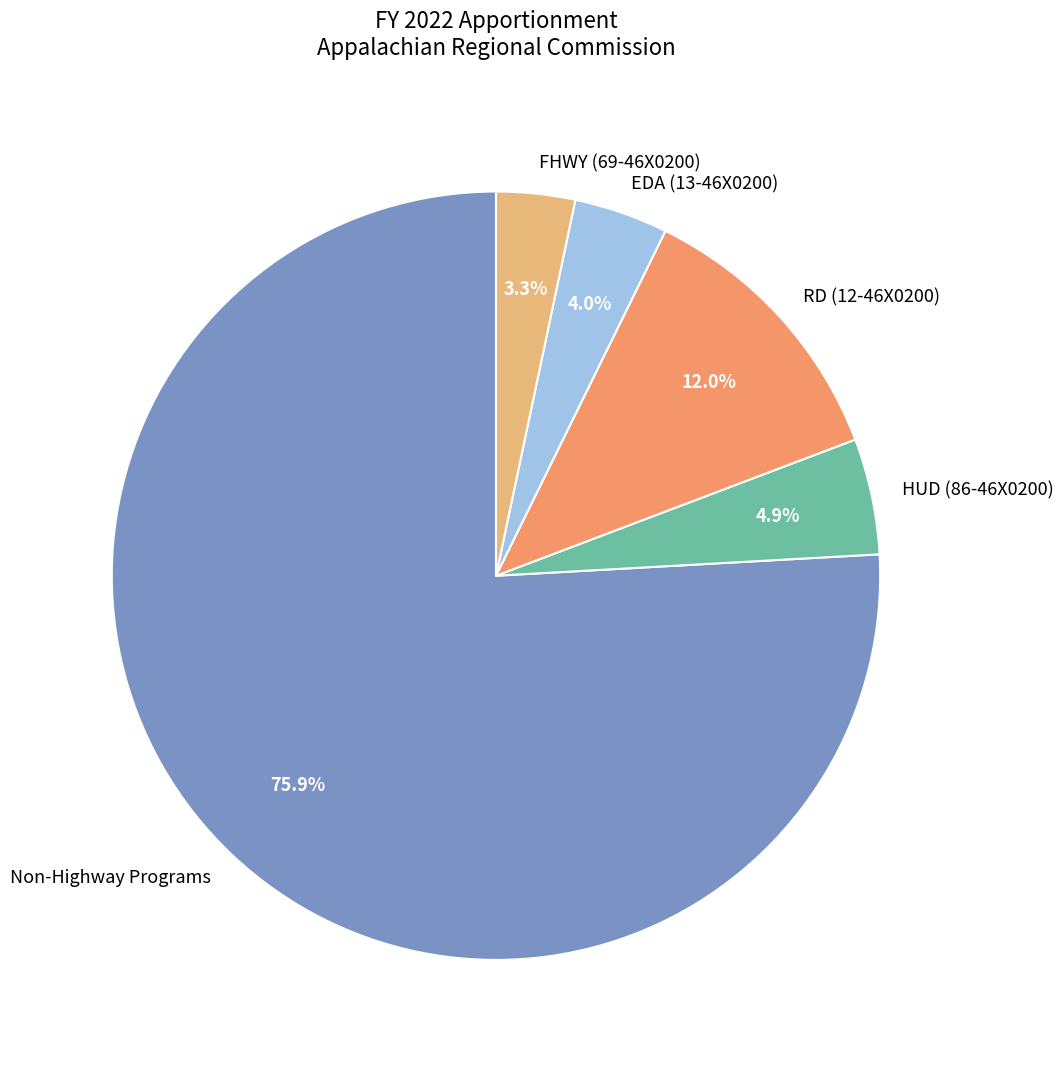

Rank the categories by value from highest to lowest.

Non-Highway Programs, RD (12-46X0200), HUD (86-46X0200), EDA (13-46X0200), FHWY (69-46X0200)